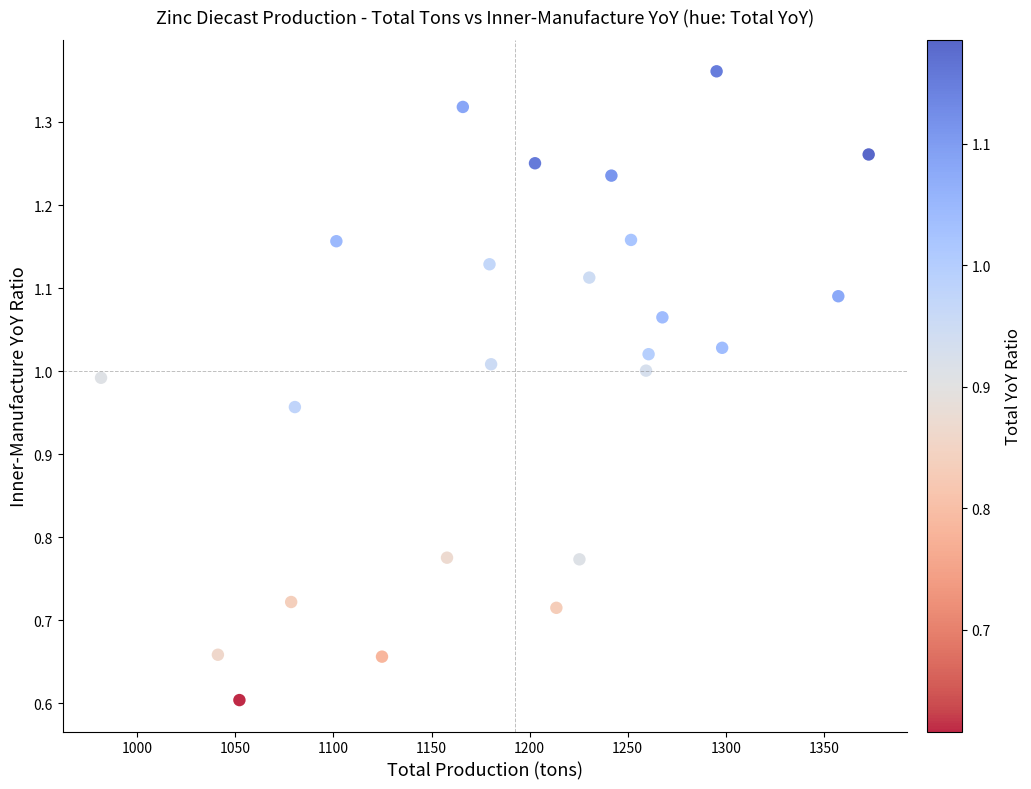

What is the range of X values (max minus min)?

391.3